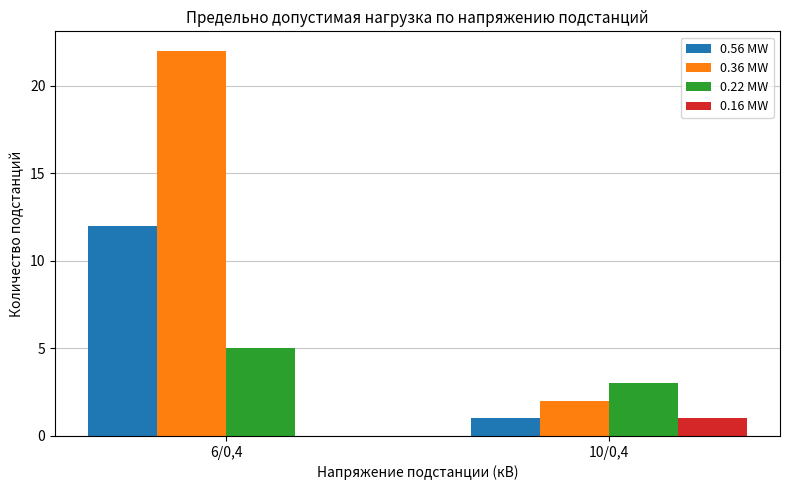

Reading left to right, what are all the values shown in this chart?

0.56 MW: 12	1
0.36 MW: 22	2
0.22 MW: 5	3
0.16 MW: 0	1